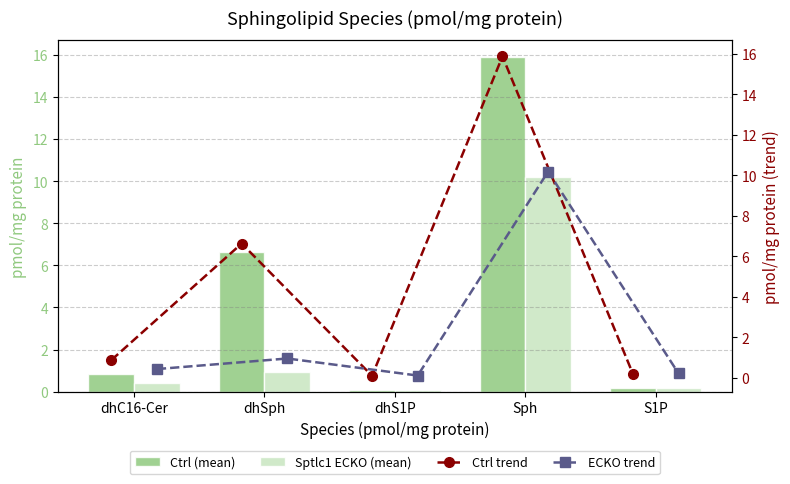

What is the sum of all Sptlc1 ECKO (mean) values?

11.8